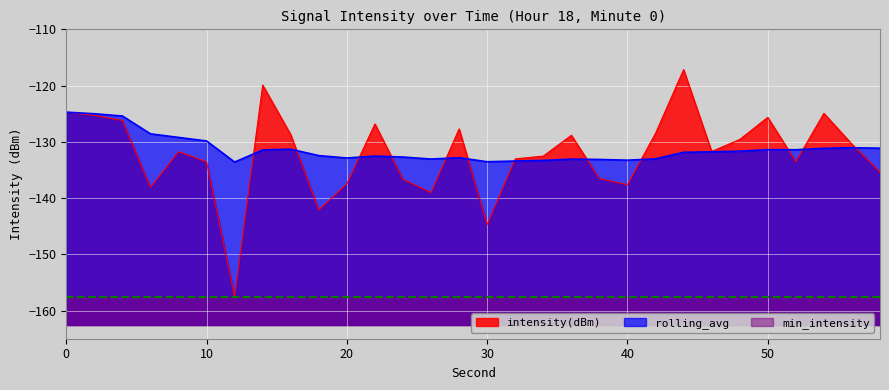

What is the minimum value for intensity(dBm)?

-157.6